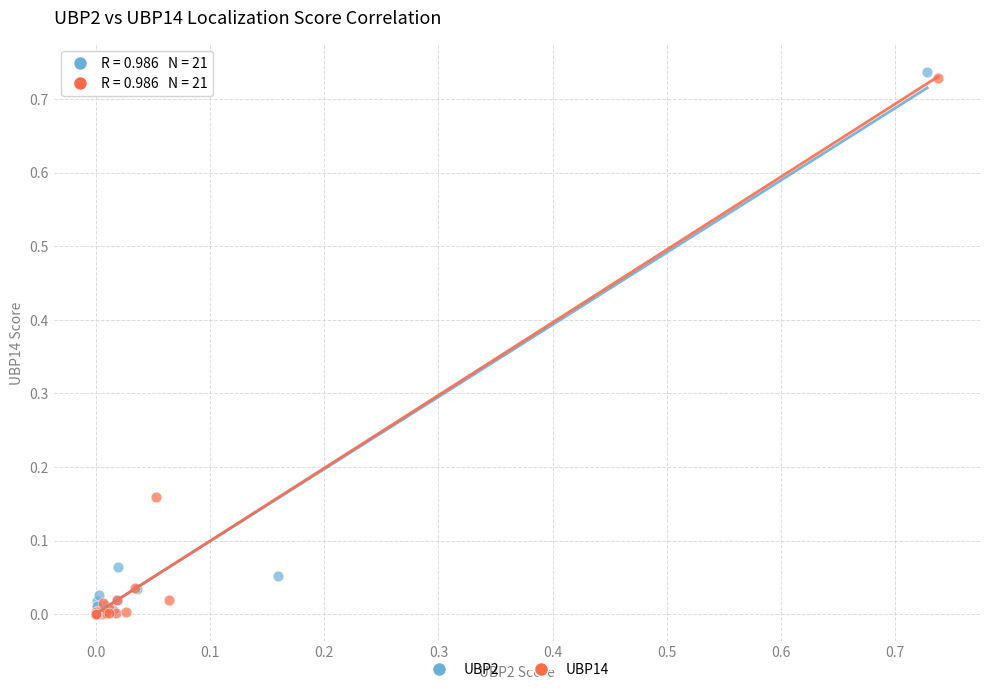

Which series has the widest spread of Y values?

UBP2